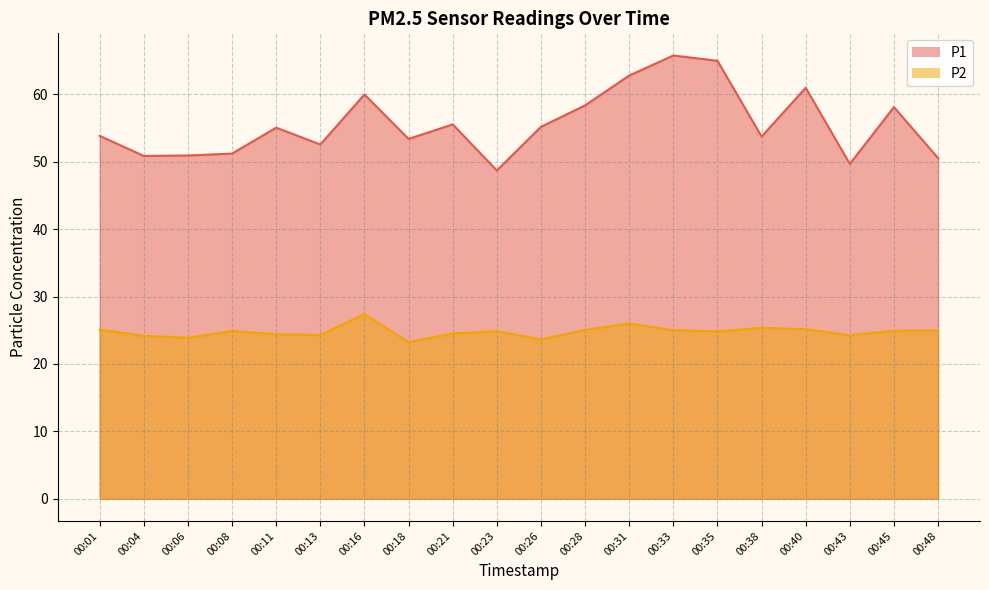

True or false: P1 and P2 intersect in this chart.

False